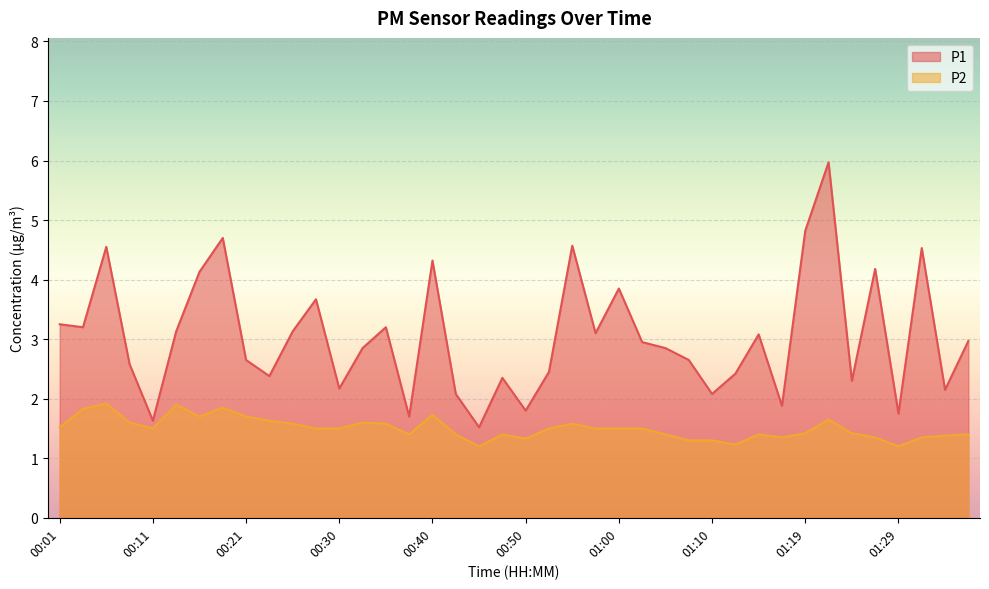

Is it true that P2 equals 2.4 at 01:24?

False